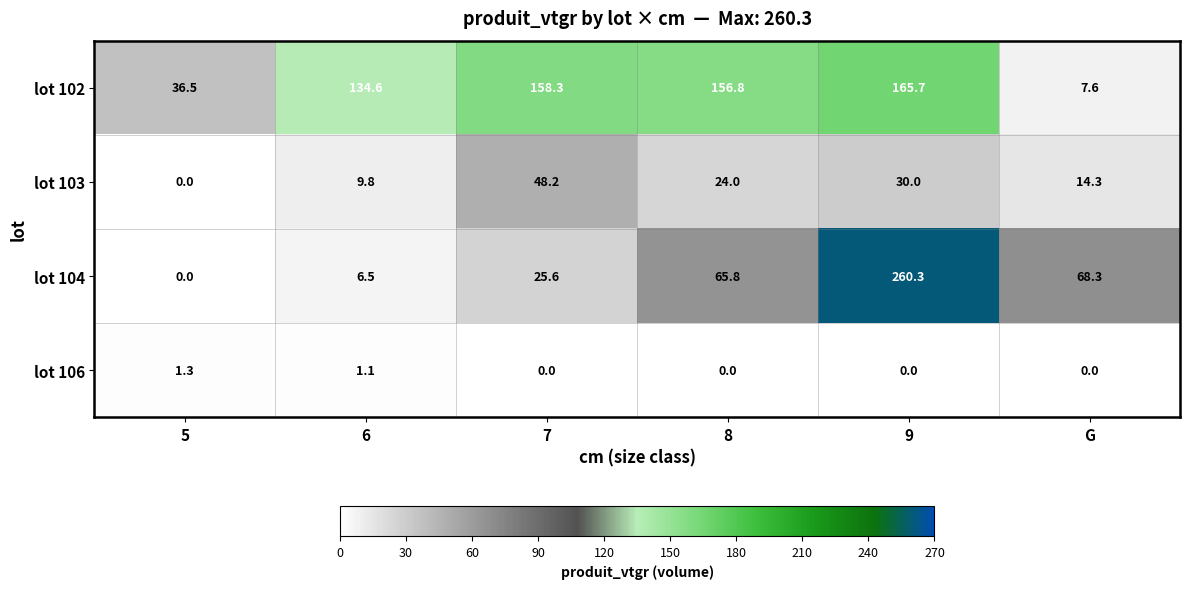

Which series has the largest total across all categories?

lot 102